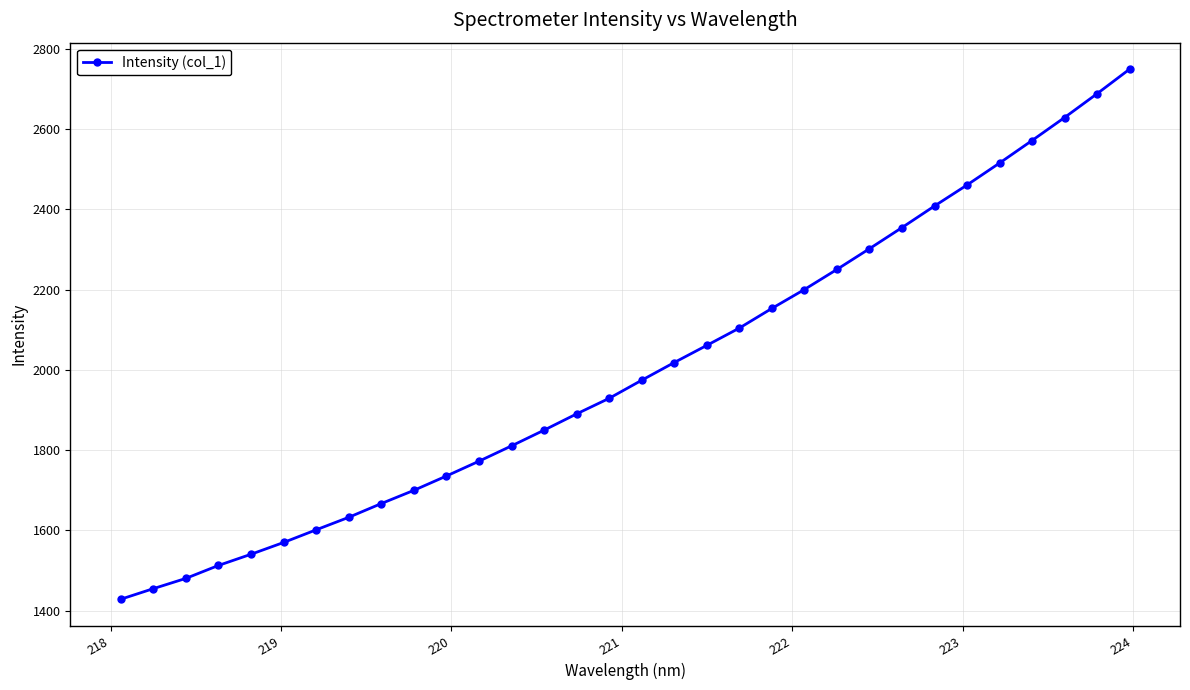

What is the greatest value displayed?

2748.7